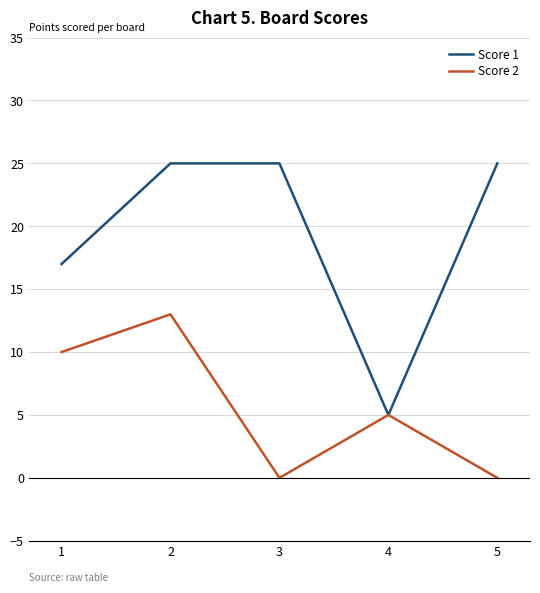

What is the highest value of the Score 1 series?

25